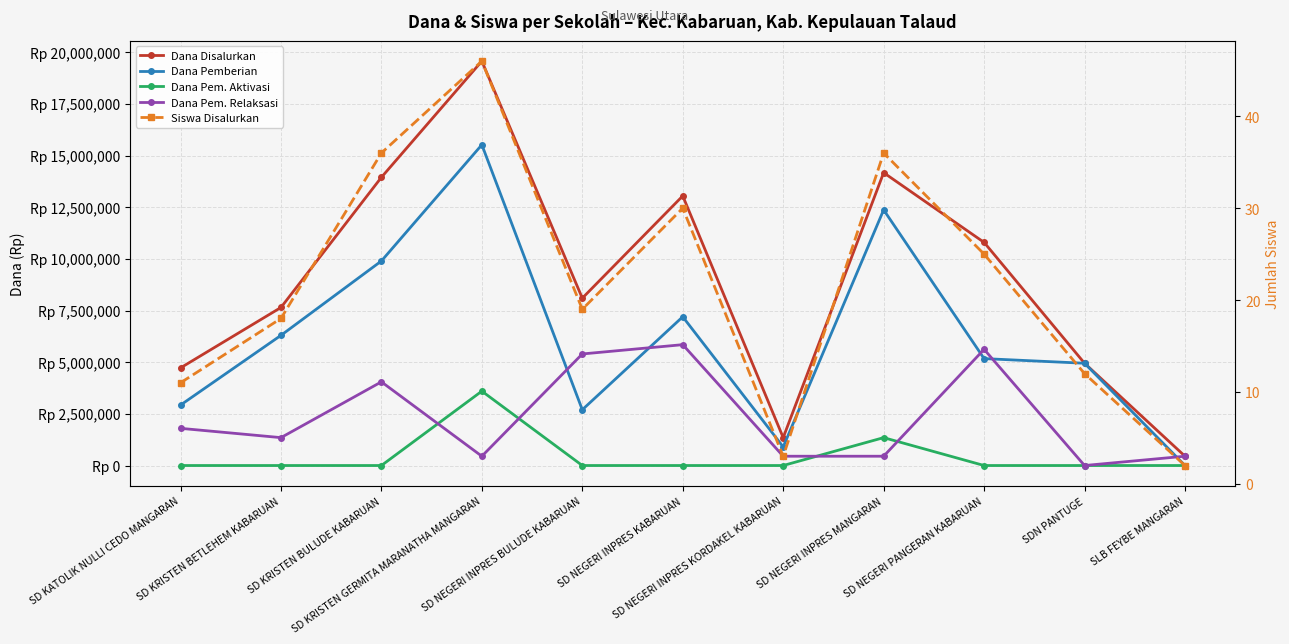

Reading left to right, transcribe all the data shown in this chart.

Dana Disalurkan: SD KATOLIK NULLI CEDO MANGARAN=4725000	SD KRISTEN BETLEHEM KABARUAN=7650000	SD KRISTEN BULUDE KABARUAN=13950000	SD KRISTEN GERMITA MARANATHA MANGARAN=19575000	SD NEGERI INPRES BULUDE KABARUAN=8100000	SD NEGERI INPRES KABARUAN=13050000	SD NEGERI INPRES KORDAKEL KABARUAN=1350000	SD NEGERI INPRES MANGARAN=14175000	SD NEGERI PANGERAN KABARUAN=10800000	SDN PANTUGE=4950000	SLB FEYBE MANGARAN=450000
Dana Pemberian: SD KATOLIK NULLI CEDO MANGARAN=2925000	SD KRISTEN BETLEHEM KABARUAN=6300000	SD KRISTEN BULUDE KABARUAN=9900000	SD KRISTEN GERMITA MARANATHA MANGARAN=15525000	SD NEGERI INPRES BULUDE KABARUAN=2700000	SD NEGERI INPRES KABARUAN=7200000	SD NEGERI INPRES KORDAKEL KABARUAN=900000	SD NEGERI INPRES MANGARAN=12375000	SD NEGERI PANGERAN KABARUAN=5175000	SDN PANTUGE=4950000	SLB FEYBE MANGARAN=0
Dana Pem. Aktivasi: SD KATOLIK NULLI CEDO MANGARAN=0	SD KRISTEN BETLEHEM KABARUAN=0	SD KRISTEN BULUDE KABARUAN=0	SD KRISTEN GERMITA MARANATHA MANGARAN=3600000	SD NEGERI INPRES BULUDE KABARUAN=0	SD NEGERI INPRES KABARUAN=0	SD NEGERI INPRES KORDAKEL KABARUAN=0	SD NEGERI INPRES MANGARAN=1350000	SD NEGERI PANGERAN KABARUAN=0	SDN PANTUGE=0	SLB FEYBE MANGARAN=0
Dana Pem. Relaksasi: SD KATOLIK NULLI CEDO MANGARAN=1800000	SD KRISTEN BETLEHEM KABARUAN=1350000	SD KRISTEN BULUDE KABARUAN=4050000	SD KRISTEN GERMITA MARANATHA MANGARAN=450000	SD NEGERI INPRES BULUDE KABARUAN=5400000	SD NEGERI INPRES KABARUAN=5850000	SD NEGERI INPRES KORDAKEL KABARUAN=450000	SD NEGERI INPRES MANGARAN=450000	SD NEGERI PANGERAN KABARUAN=5625000	SDN PANTUGE=0	SLB FEYBE MANGARAN=450000
Siswa Disalurkan: SD KATOLIK NULLI CEDO MANGARAN=11	SD KRISTEN BETLEHEM KABARUAN=18	SD KRISTEN BULUDE KABARUAN=36	SD KRISTEN GERMITA MARANATHA MANGARAN=46	SD NEGERI INPRES BULUDE KABARUAN=19	SD NEGERI INPRES KABARUAN=30	SD NEGERI INPRES KORDAKEL KABARUAN=3	SD NEGERI INPRES MANGARAN=36	SD NEGERI PANGERAN KABARUAN=25	SDN PANTUGE=12	SLB FEYBE MANGARAN=2